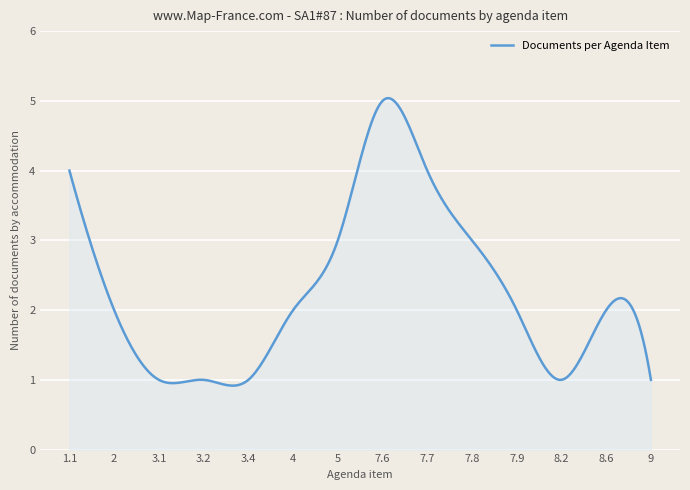

What is the smallest value displayed?

0.9